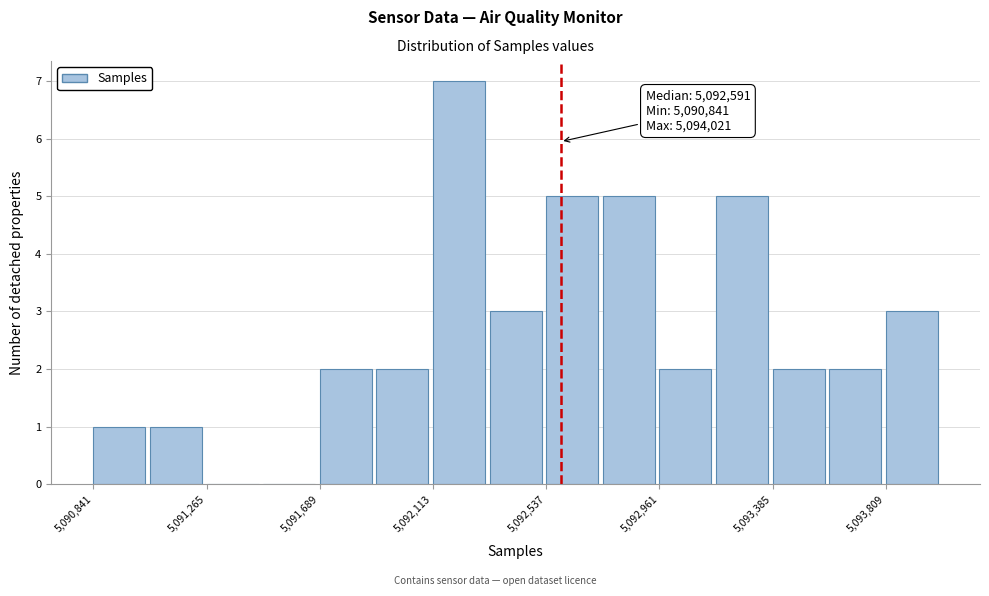

Which range on the x-axis has the tallest bar?

5092100 to 5092350